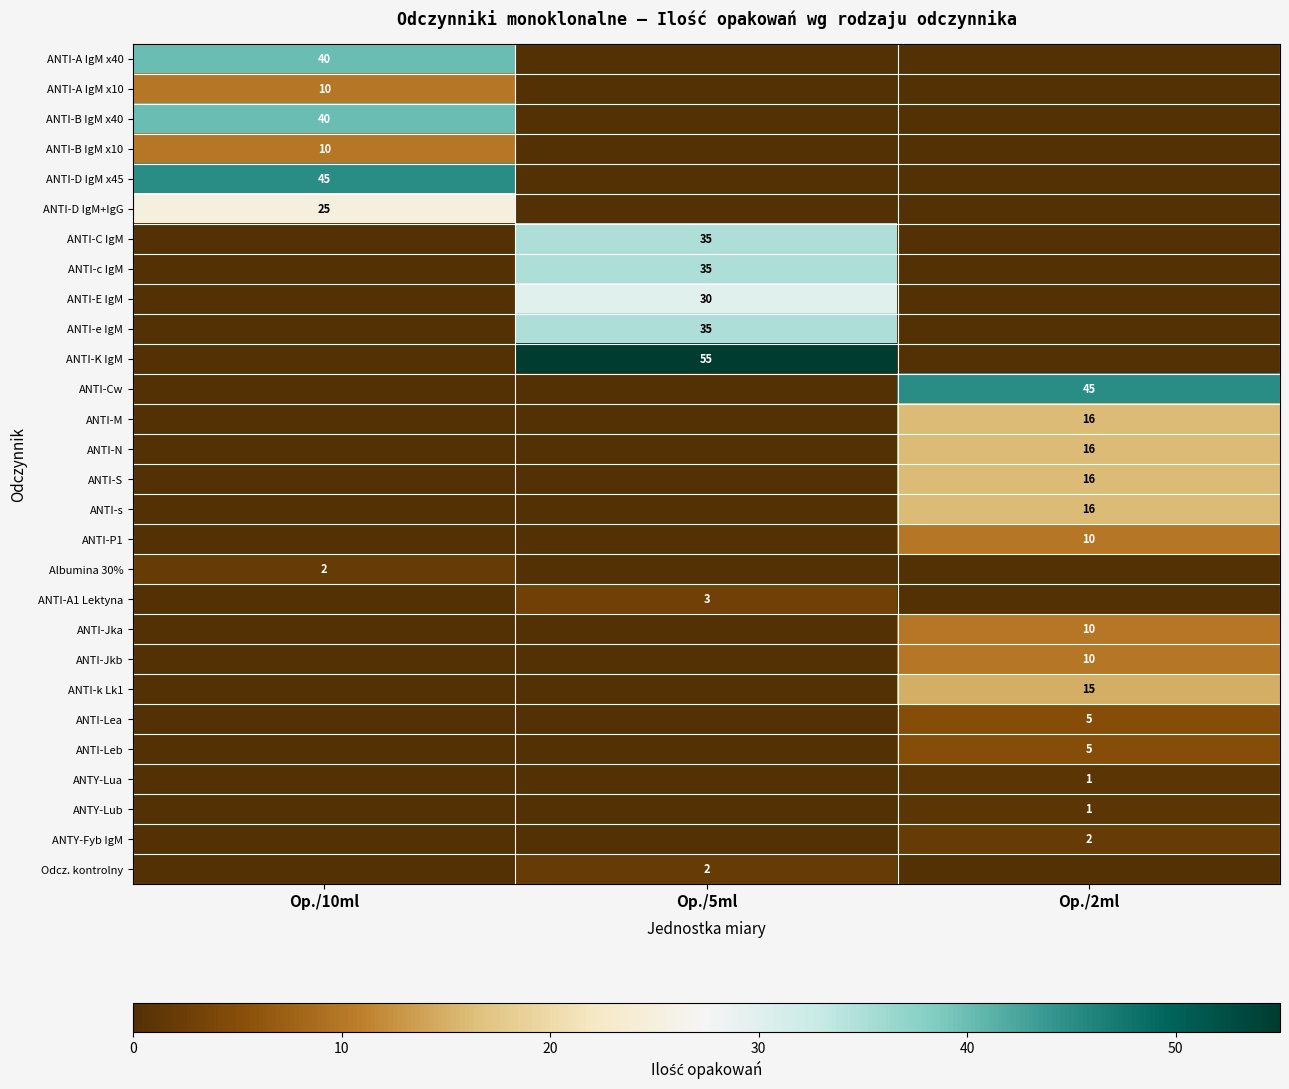

The ANTI-P1 series shows 15 at Op./2ml. True or false?

False